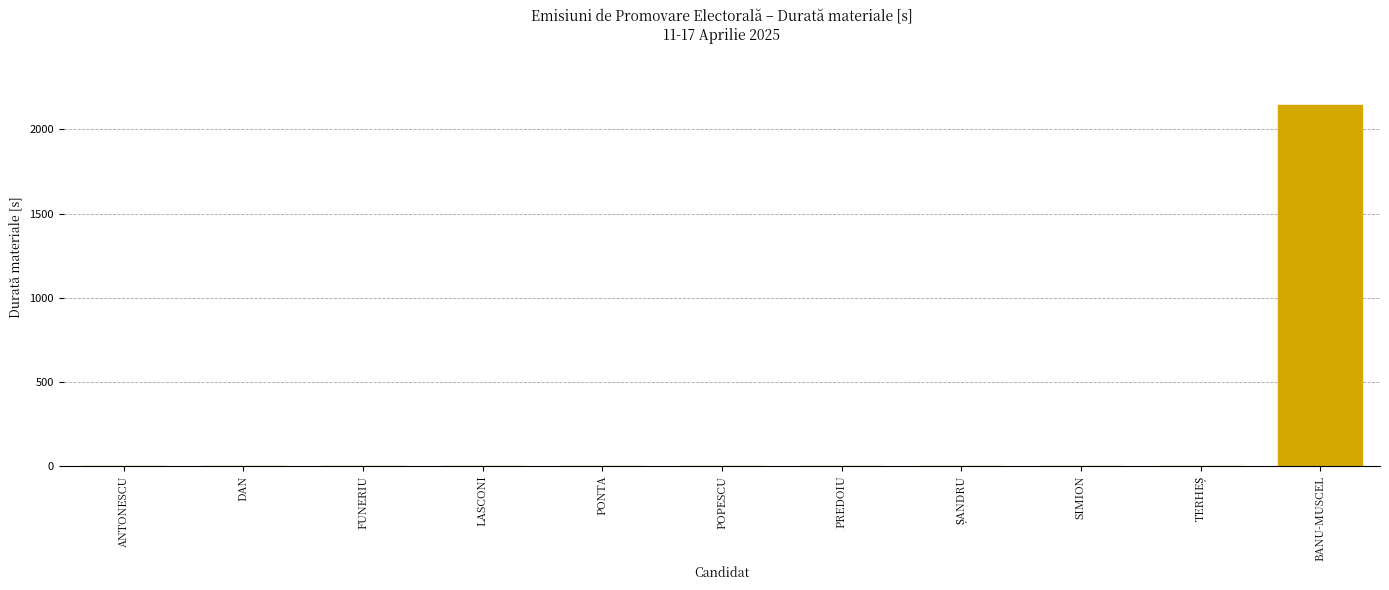

Are the bars horizontal?

No